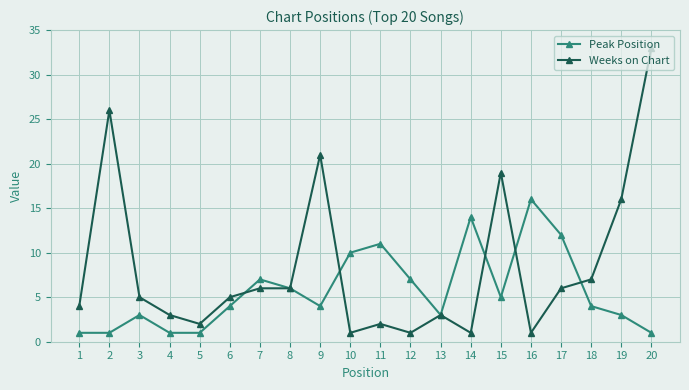

Which series has the largest total across all categories?

Weeks on Chart